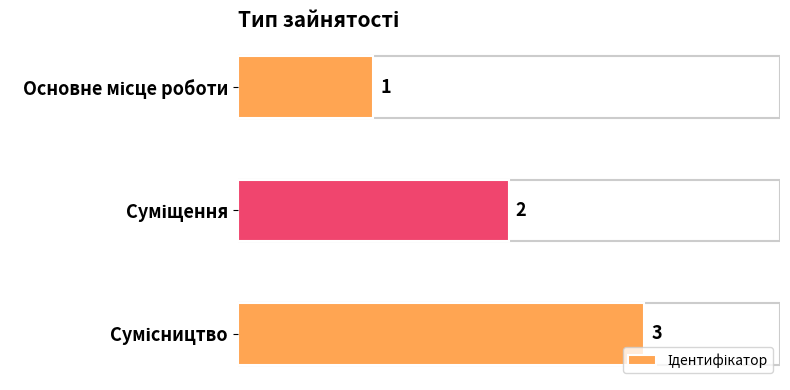

What is the greatest value displayed?

3